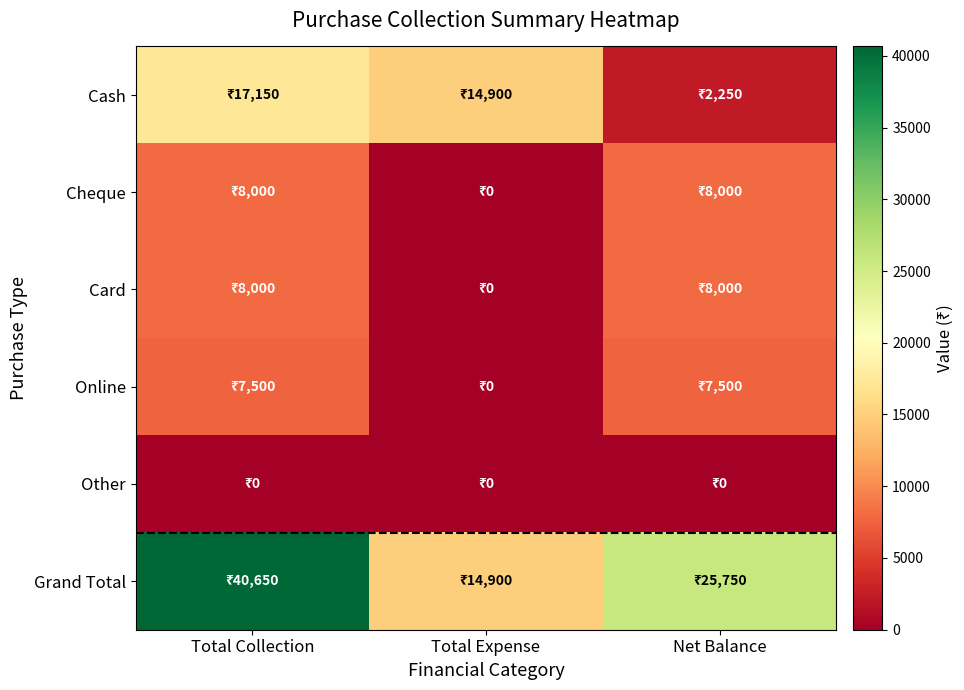

Which label corresponds to the smallest value in the chart?

Total Expense